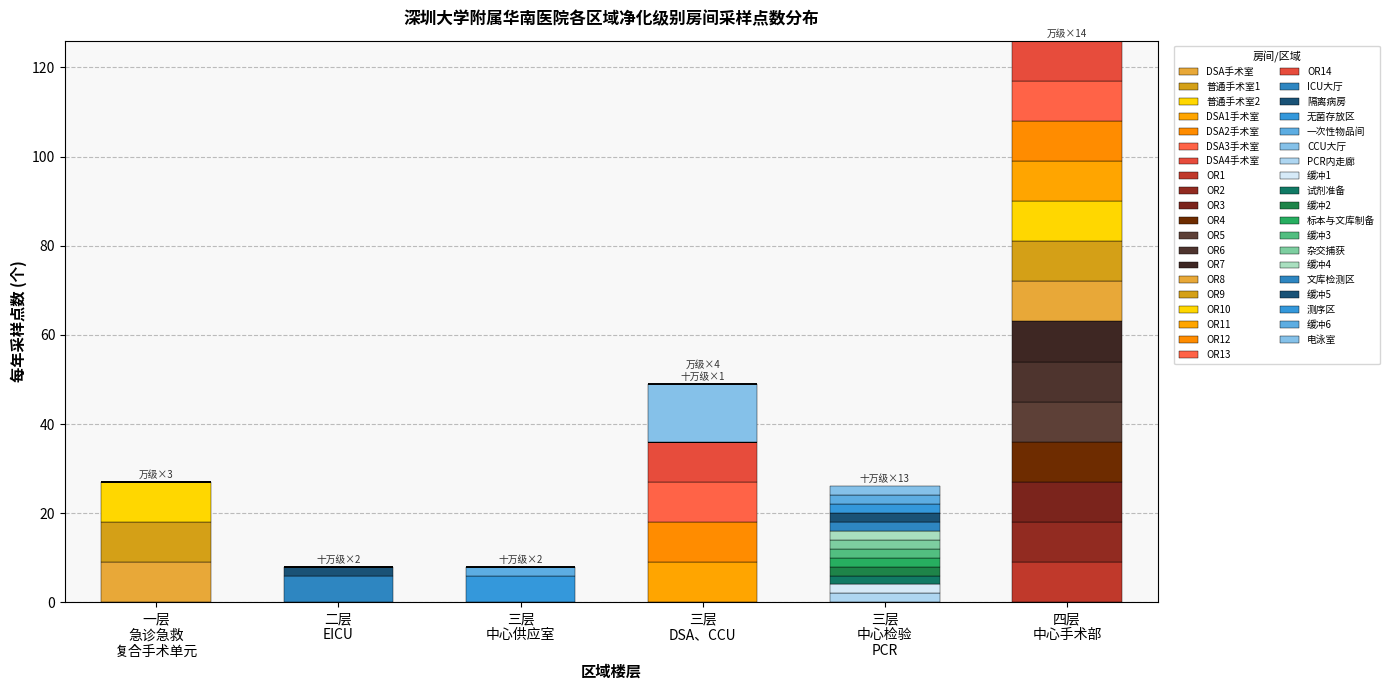

Does the chart contain stacked bars?

Yes